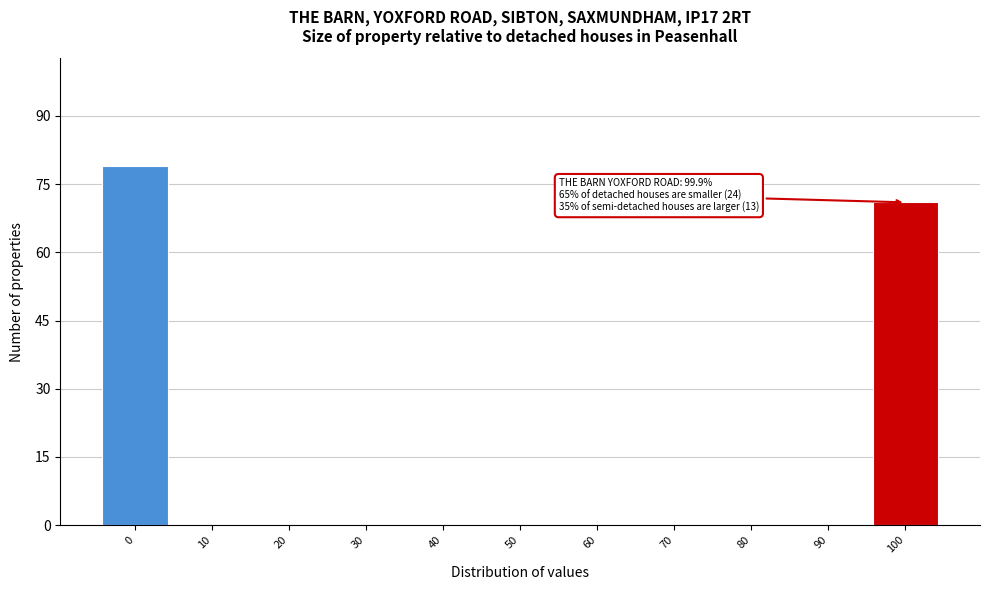

Over which range of the x-axis is the bar tallest?

-5 to 5